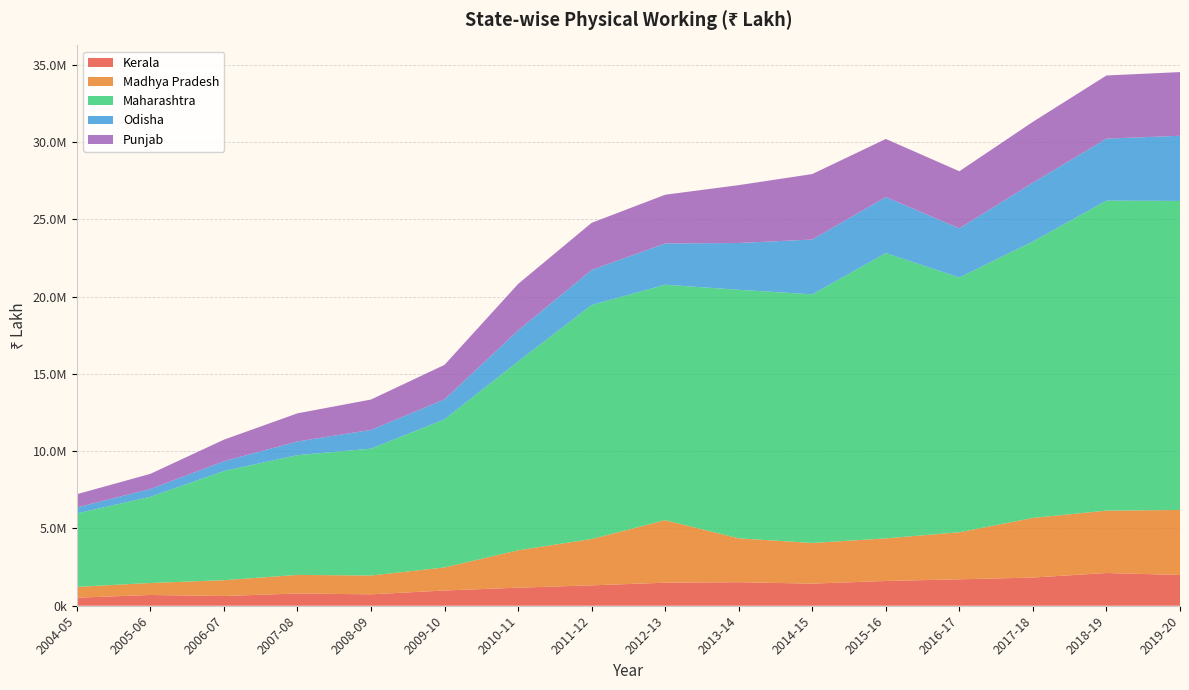

Reading left to right, extract all data points from this chart.

Kerala: 2004-05=521294	2005-06=695653	2006-07=630559	2007-08=793254	2008-09=738744	2009-10=986636	2010-11=1169015	2011-12=1318375	2012-13=1490842	2013-14=1521776	2014-15=1430486	2015-16=1601924	2016-17=1709895	2017-18=1823124	2018-19=2117473	2019-20=1991532
Madhya Pradesh: 2004-05=698953	2005-06=776287	2006-07=1021730	2007-08=1201345	2008-09=1216293	2009-10=1491454	2010-11=2418297	2011-12=2996911	2012-13=4044565	2013-14=2838536	2014-15=2630506	2015-16=2755882	2016-17=3044069	2017-18=3858564	2018-19=4034740	2019-20=4206048
Maharashtra: 2004-05=4751606	2005-06=5573384	2006-07=7063891	2007-08=7747548	2008-09=8207680	2009-10=9582518	2010-11=12212564	2011-12=15141240	2012-13=15230313	2013-14=16080503	2014-15=16083653	2015-16=18455255	2016-17=16482040	2017-18=17880963	2018-19=20054541	2019-20=19991986
Odisha: 2004-05=388129	2005-06=506513	2006-07=629899	2007-08=884767	2008-09=1212682	2009-10=1290533	2010-11=2008551	2011-12=2264895	2012-13=2668510	2013-14=3025854	2014-15=3547298	2015-16=3625816	2016-17=3177714	2017-18=3806745	2018-19=4011614	2019-20=4215020
Punjab: 2004-05=853838	2005-06=980587	2006-07=1395934	2007-08=1820328	2008-09=1964222	2009-10=2232343	2010-11=3005978	2011-12=3049946	2012-13=3154920	2013-14=3743267	2014-15=4234762	2015-16=3758829	2016-17=3695024	2017-18=3935475	2018-19=4085185	2019-20=4119200